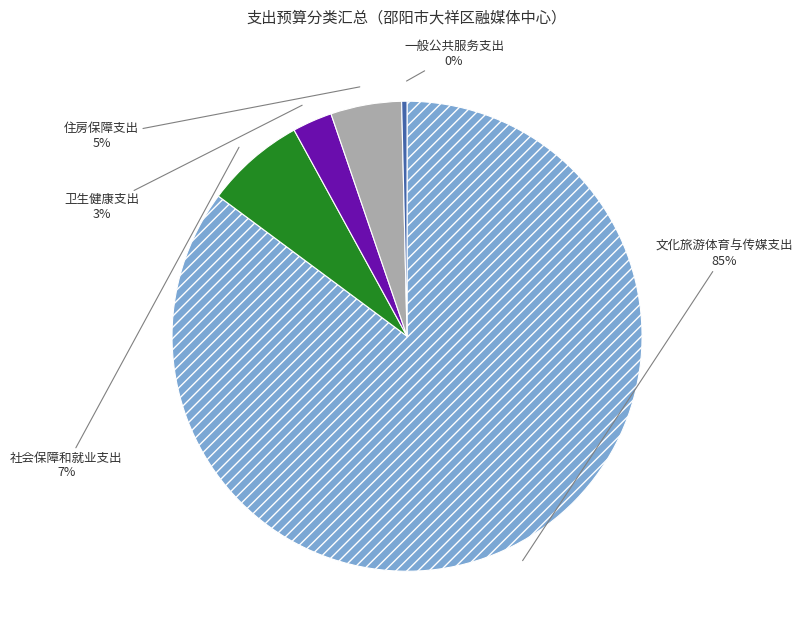

Which slice is the largest?

文化旅游体育与传媒支出